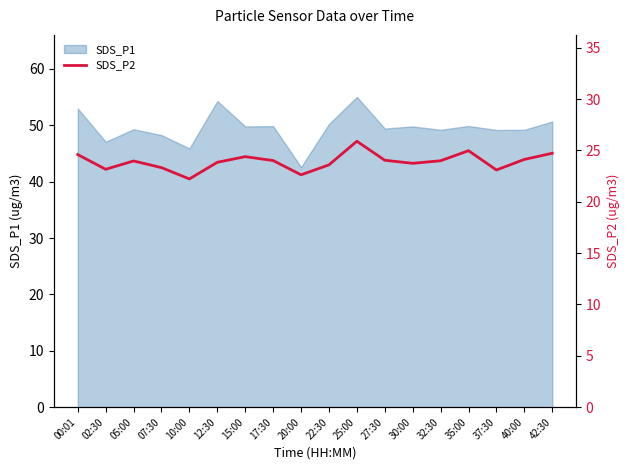

What is the minimum value for SDS_P1?

42.6